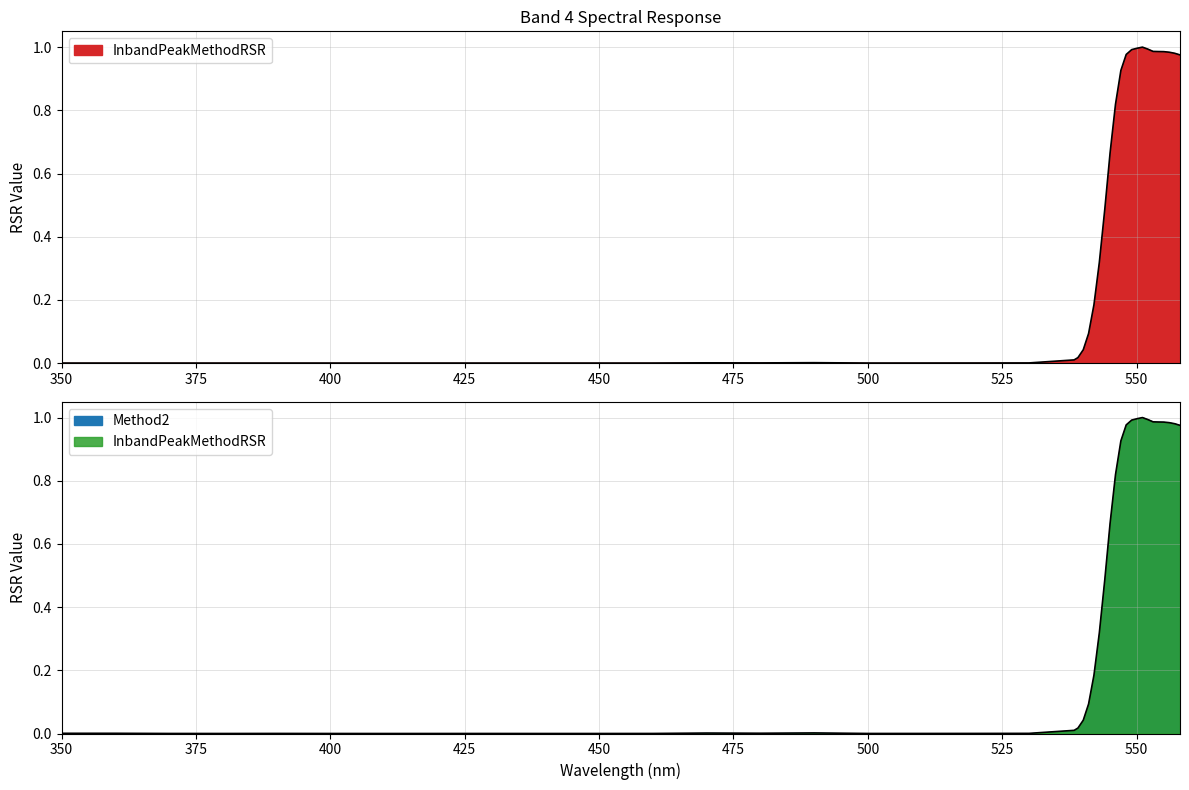

What is the highest value of the Method2 series?

1.0